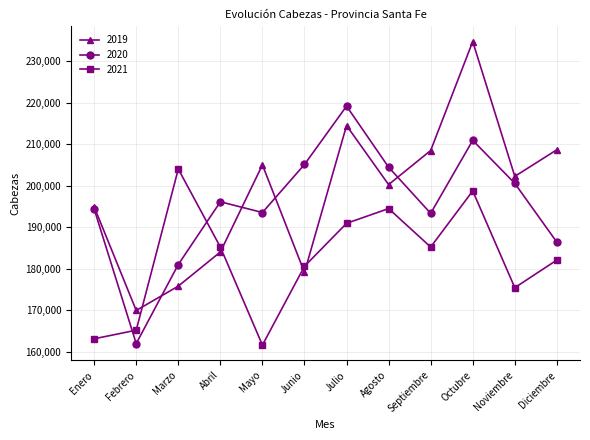

The value of 2019 at Junio is 124660. True or false?

False